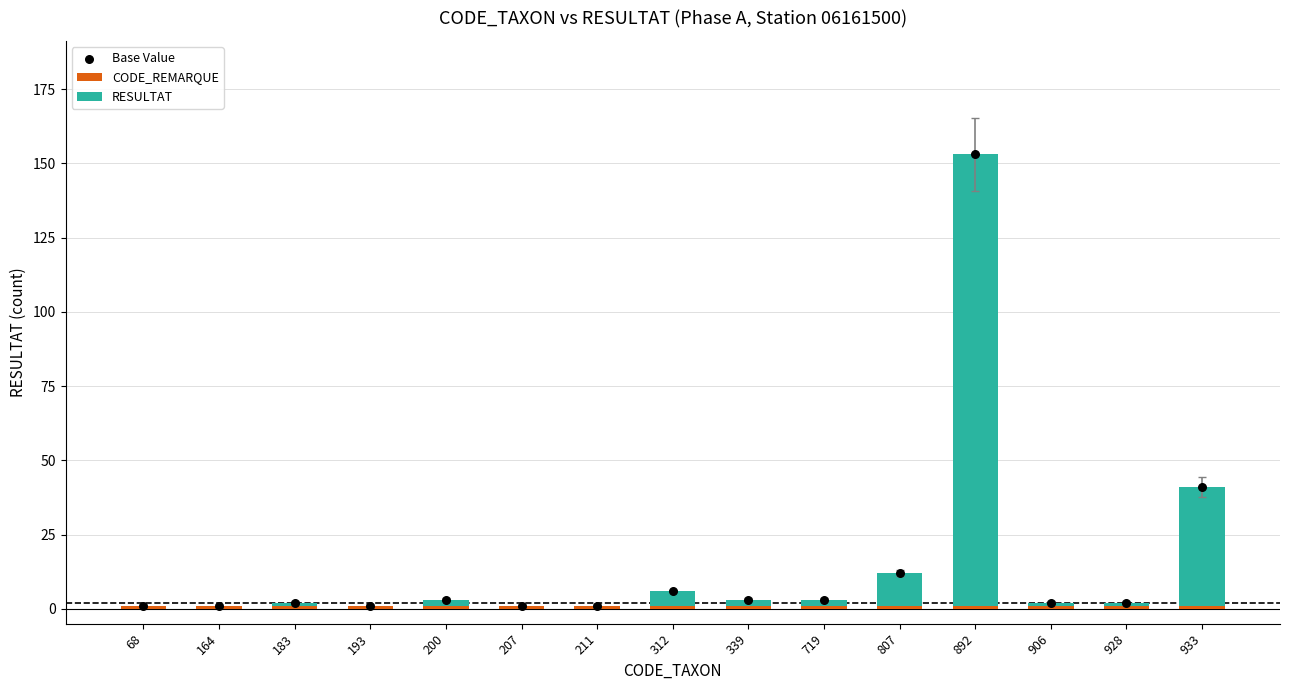

What are all the series names shown in the legend?

CODE_REMARQUE, RESULTAT, Base Value